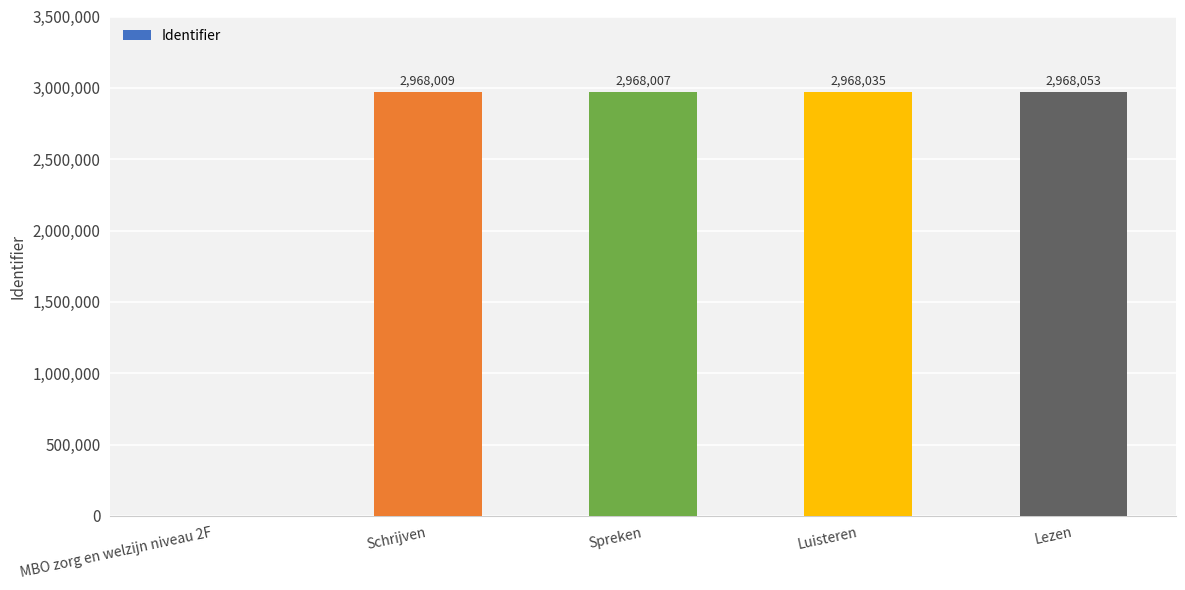

What is the greatest value displayed?

2968053